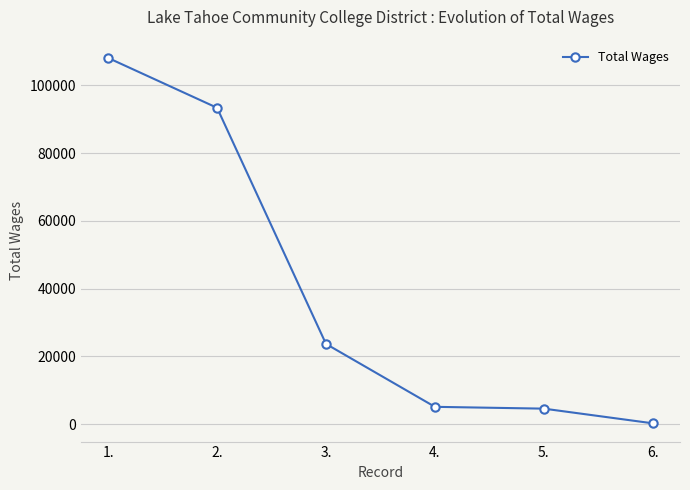

Does the chart display data point markers on the line(s)?

Yes